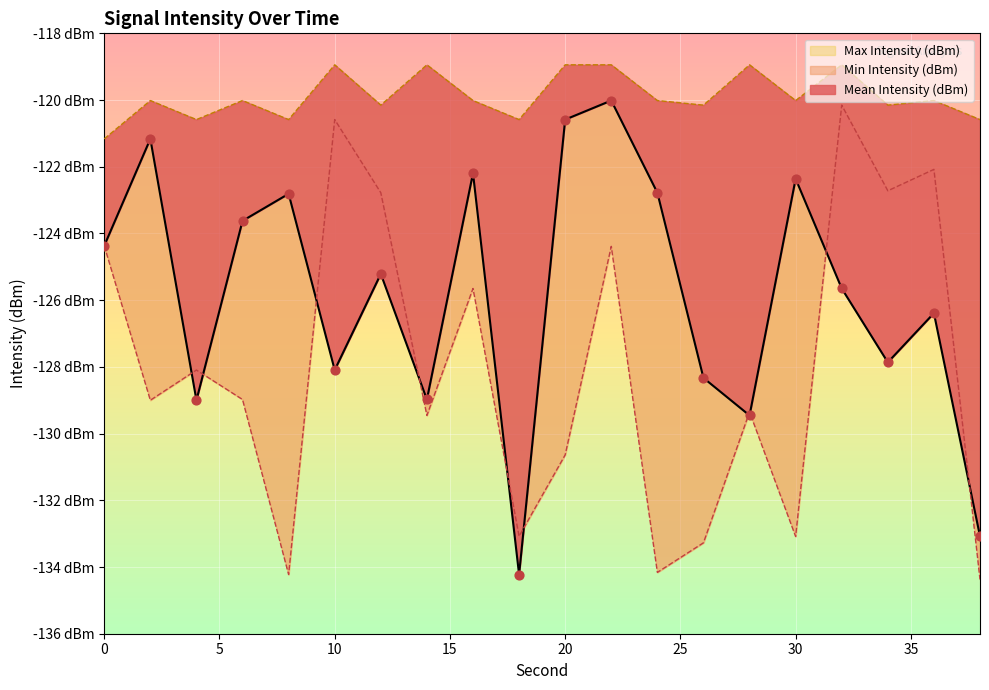

Which series has the largest Y range (max minus min)?

Min Intensity (dBm)